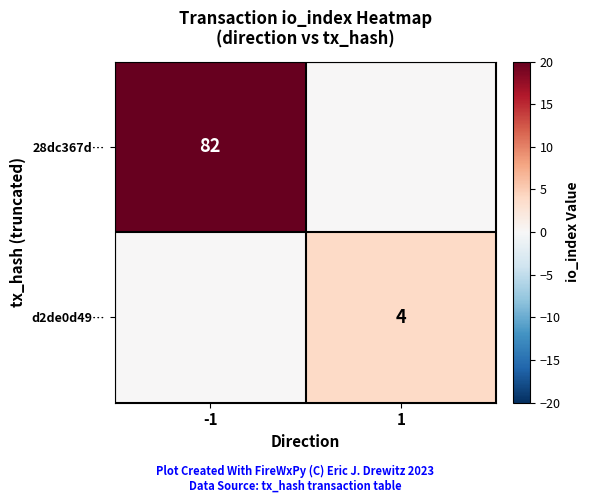

What is the difference between the highest and lowest values at -1?

82